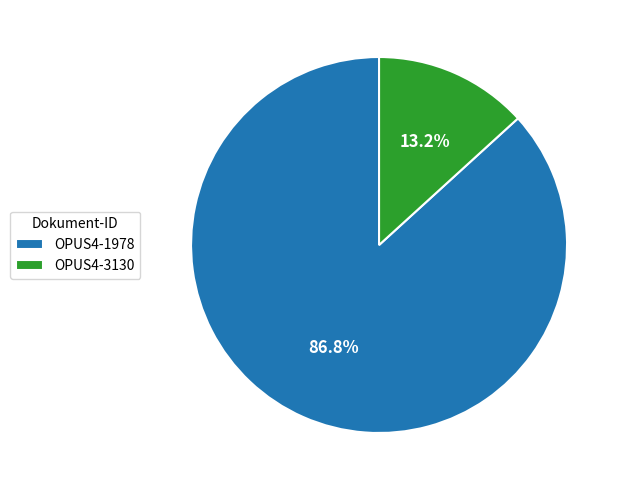

Count the number of slices in the pie.

2